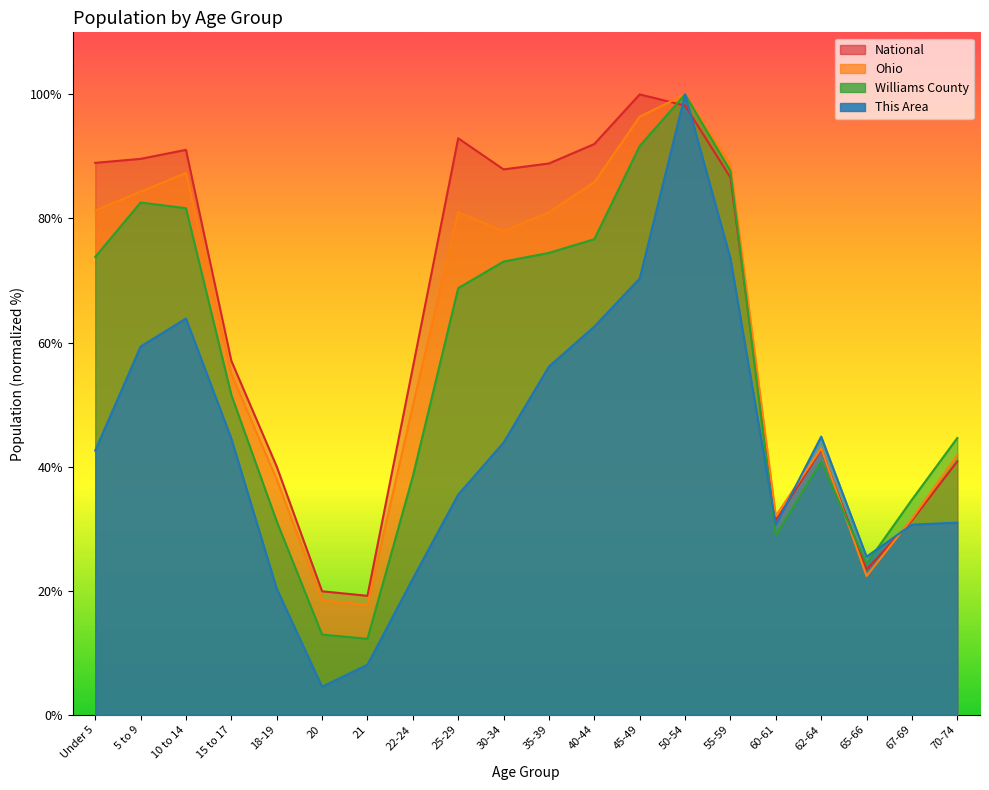

At how many categories does at least one series exceed 91?

5